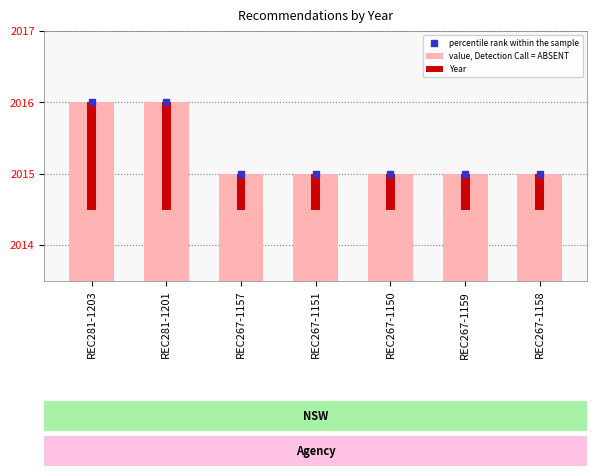

Reading left to right, what are all the values shown in this chart?

value, Detection Call = ABSENT: REC281-1203=3.0	REC281-1201=3.0	REC267-1157=2.0	REC267-1151=2.0	REC267-1150=2.0	REC267-1159=2.0	REC267-1158=2.0
Year: REC281-1203=1.5	REC281-1201=1.5	REC267-1157=0.5	REC267-1151=0.5	REC267-1150=0.5	REC267-1159=0.5	REC267-1158=0.5